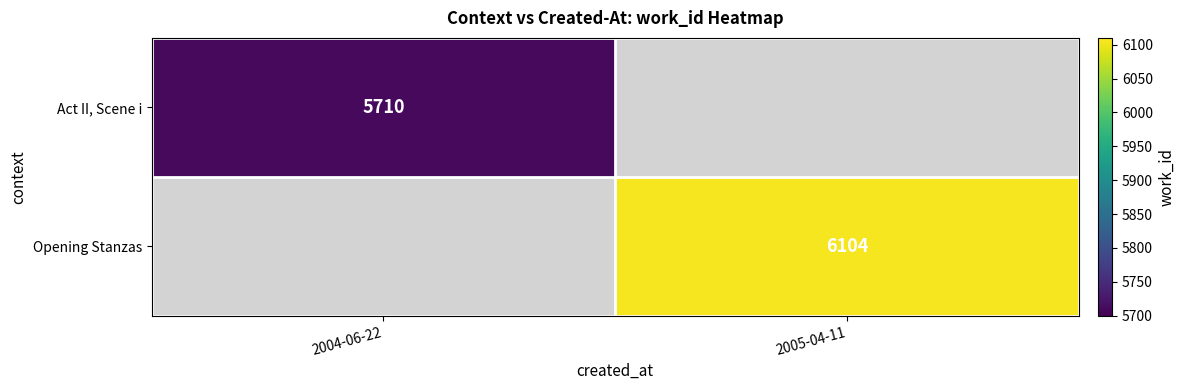

Is it true that Act II, Scene i equals 5710 at 2004-06-22?

True